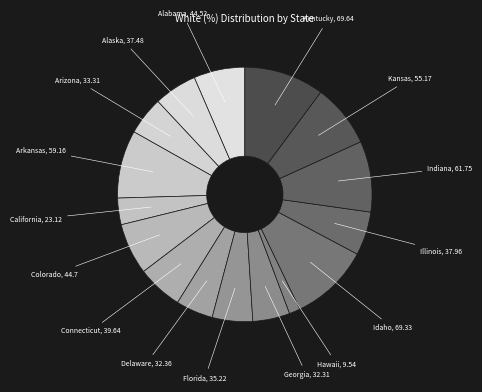

True or false: Connecticut, 39.64 accounts for 6% of the total.

True